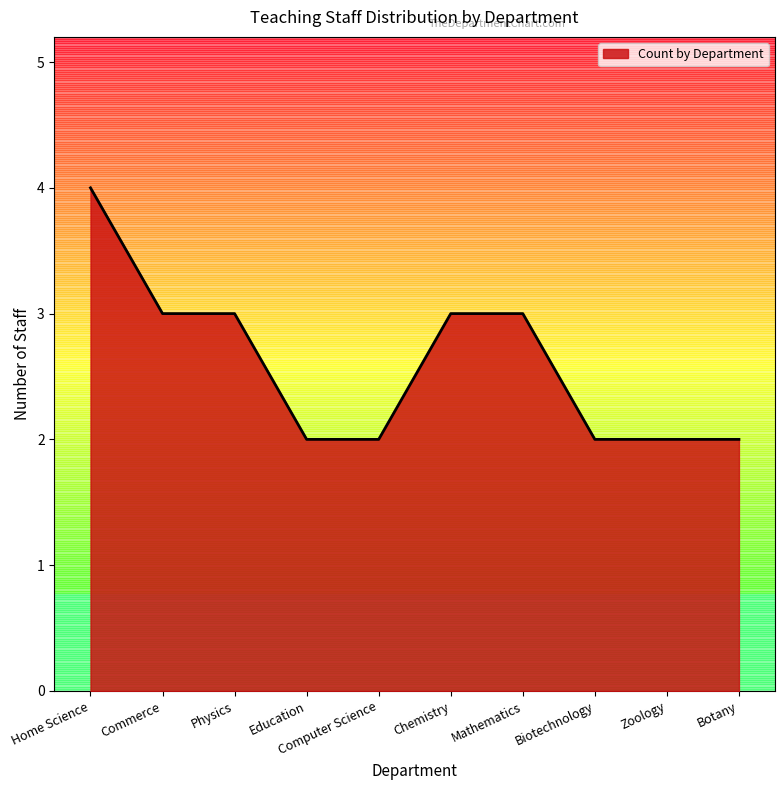

What is the minimum value shown in the chart?

2